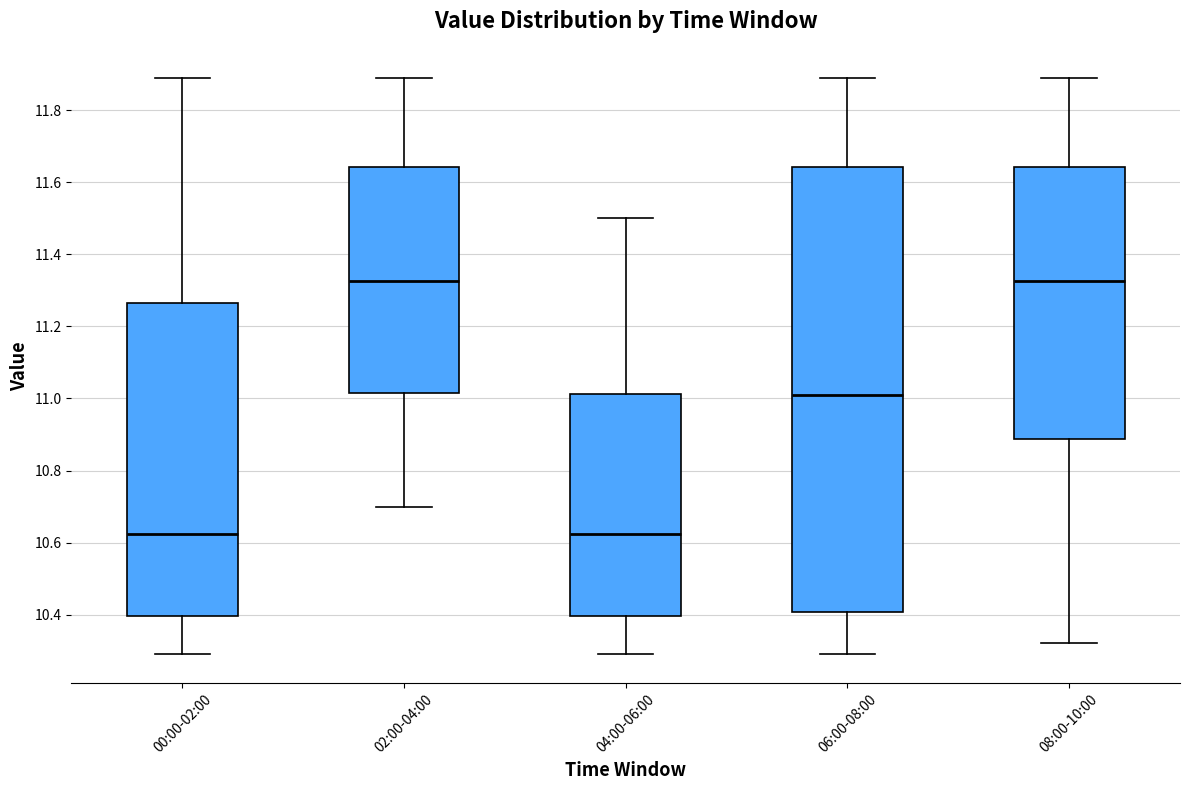

Reading left to right, read every box against the y-axis: the position of its median line, the range the box covers, and the ends of its whiskers. The values are not printed on the chart, so give them approximately, as read against the axis.

00:00-02:00: median 10.62, box 10.40 to 11.26, whiskers 10.30 to 11.90
02:00-04:00: median 11.32, box 11.02 to 11.64, whiskers 10.70 to 11.90
04:00-06:00: median 10.62, box 10.40 to 11.02, whiskers 10.30 to 11.50
06:00-08:00: median 11.02, box 10.40 to 11.64, whiskers 10.30 to 11.90
08:00-10:00: median 11.32, box 10.88 to 11.64, whiskers 10.32 to 11.90